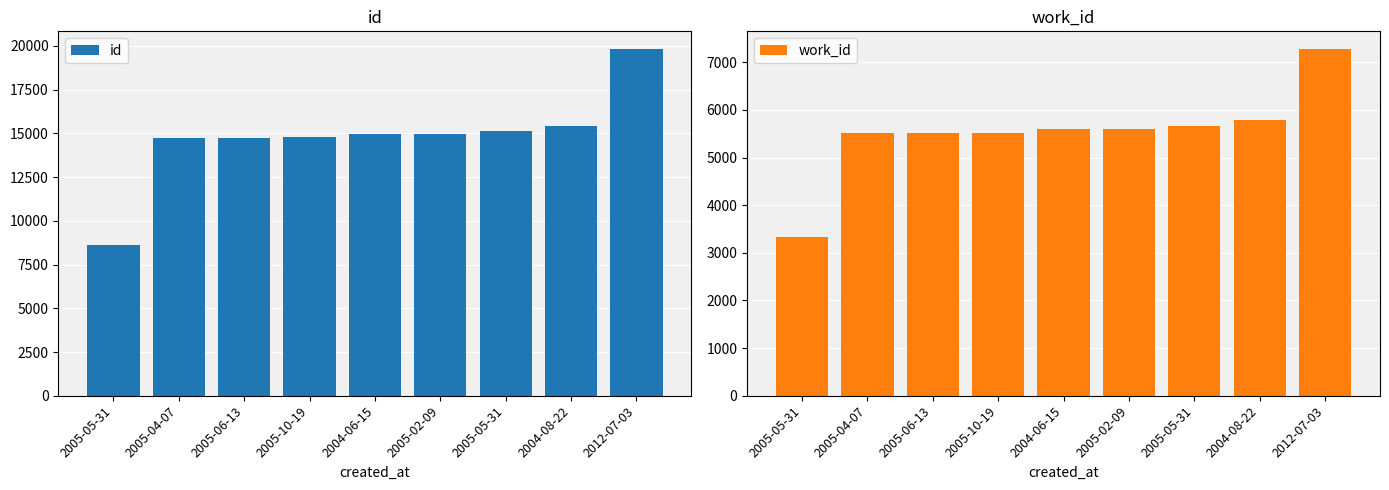

What are all the series names shown in the legend?

id, work_id